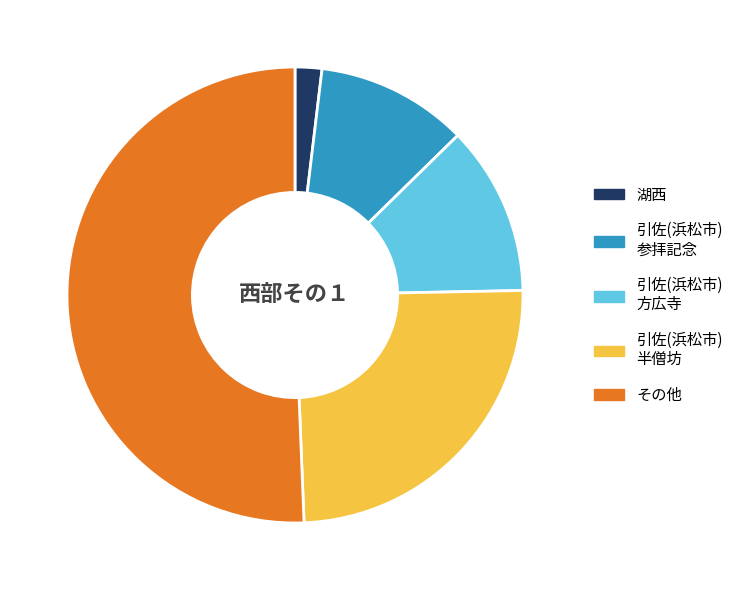

Is the sum of その他 and 湖西 greater than half?

Yes